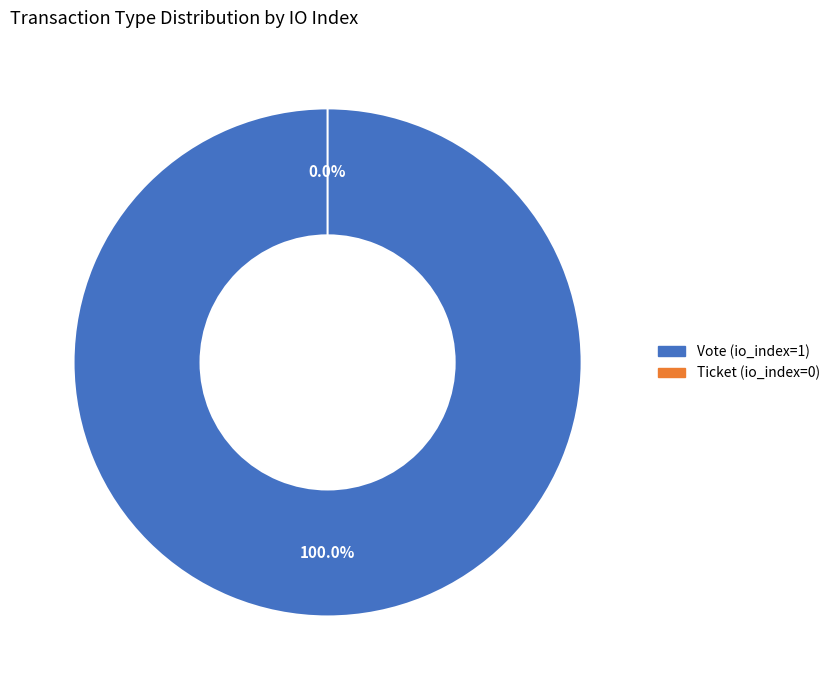

Do Ticket and Vote together represent more than half of the pie?

Yes